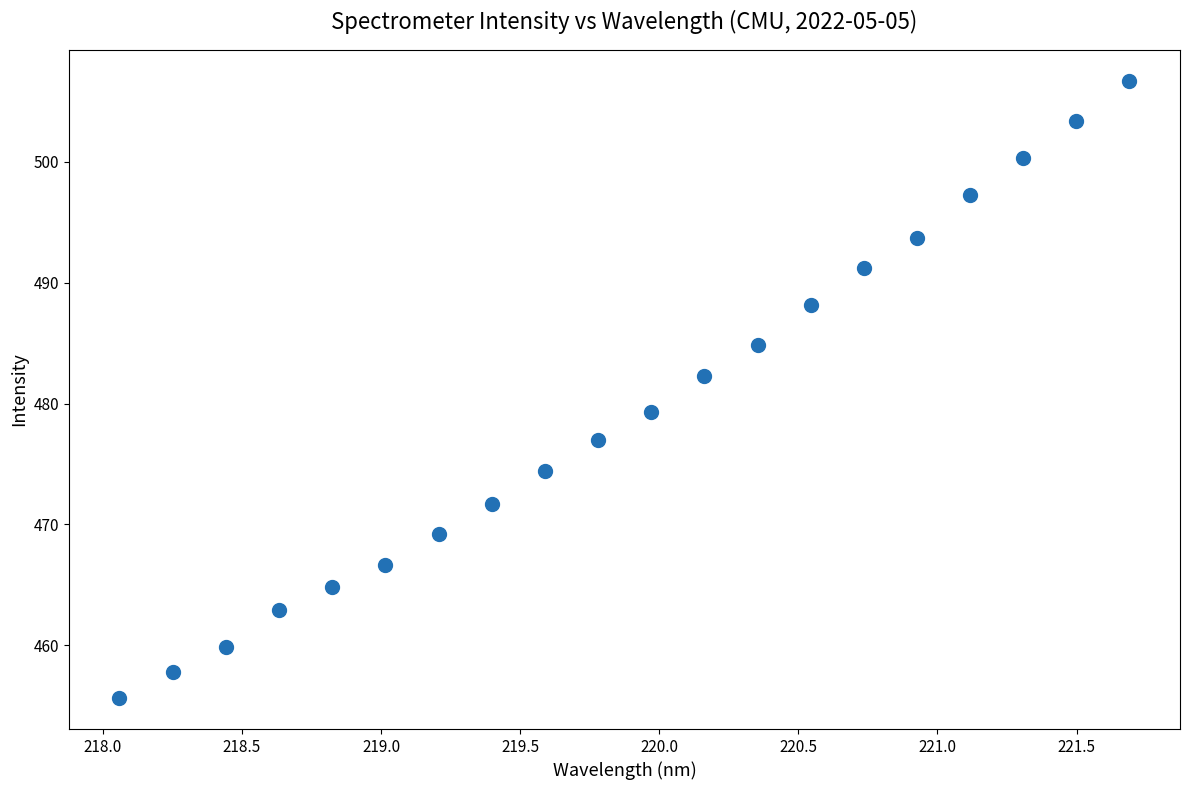

What is the range of Y values (max minus min)?

51.1